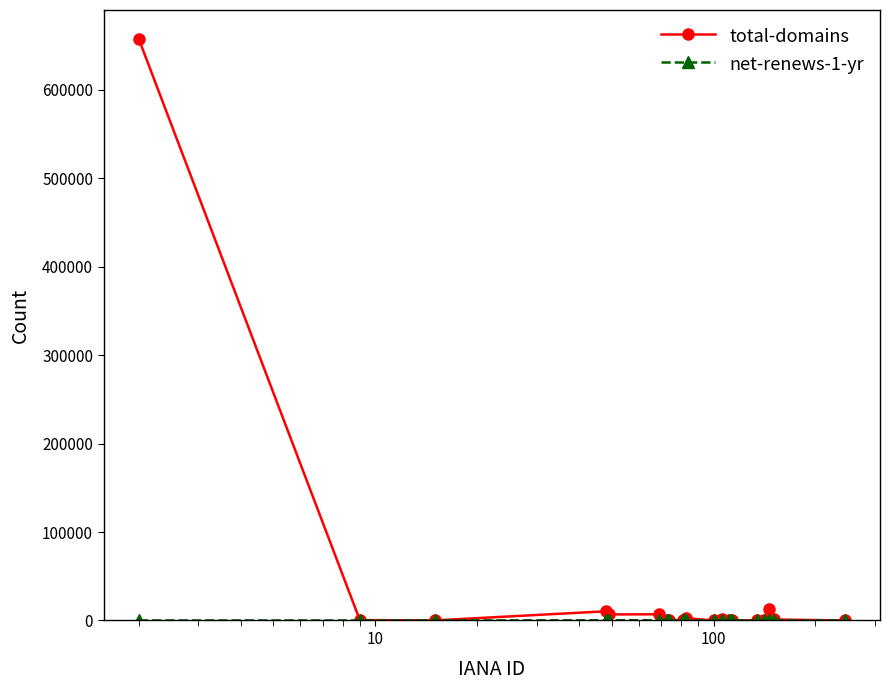

What is the greatest value displayed?

657286